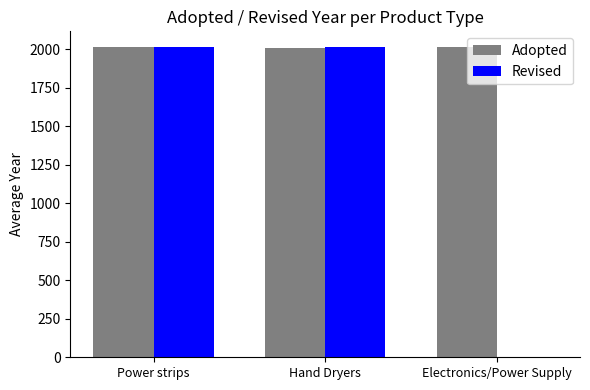

How many data points does each series have?

3